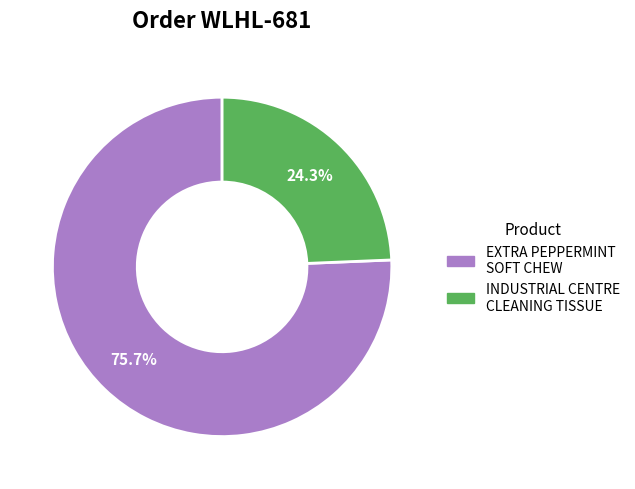

Does any single category account for the majority?

Yes